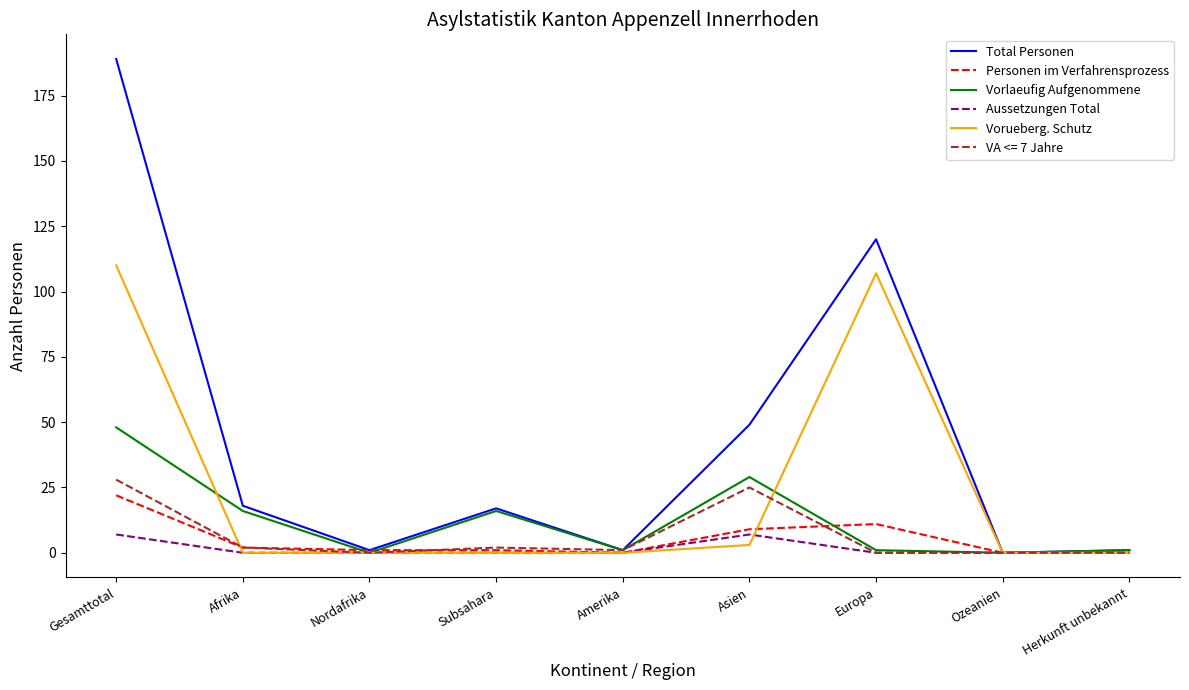

Where is Personen im Verfahrensprozess nearest to the value 11?

Europa